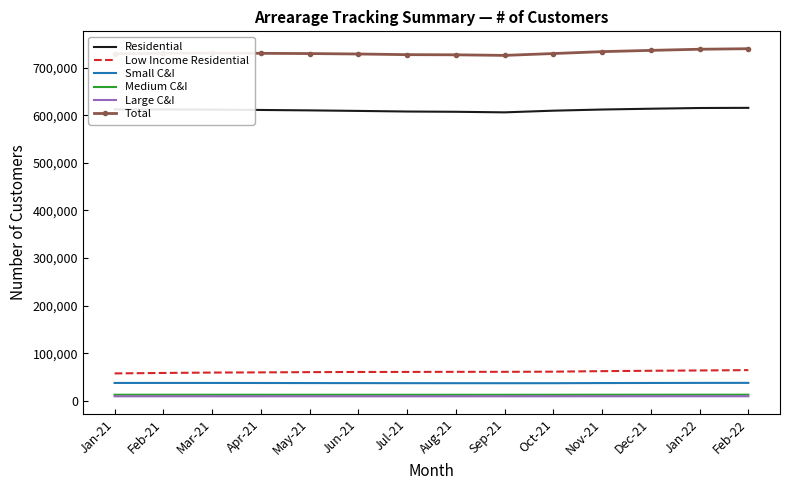

True or false: Residential and Total cross at least once.

False